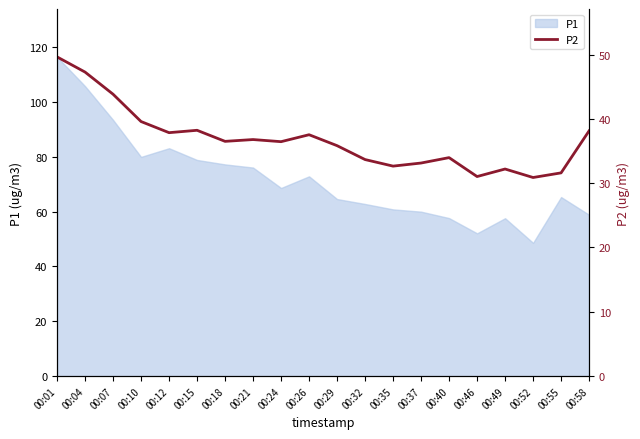

At which label does P1 reach its minimum?

00:52